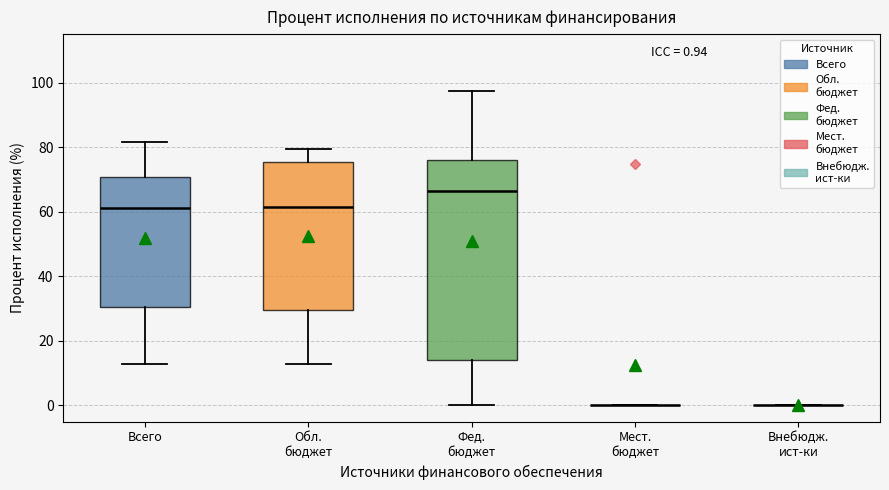

Comparing the boxes themselves (not the whiskers), which one is the tallest?

Фед. бюджет